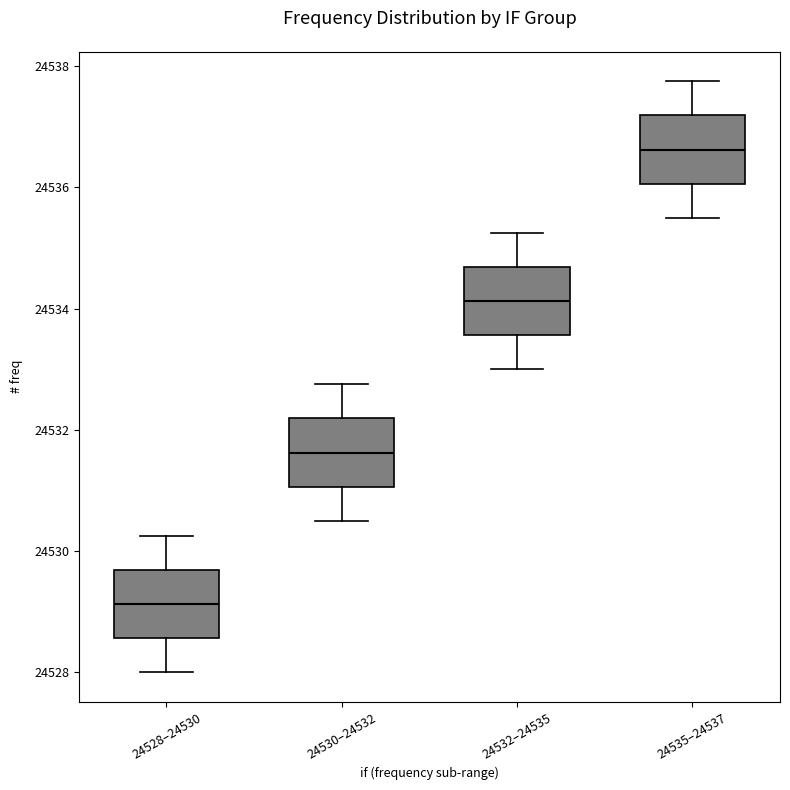

Reading left to right, read every box against the y-axis: the position of its median line, the range the box covers, and the ends of its whiskers. The values are not printed on the chart, so give them approximately, as read against the axis.

24528–24530: median 24529.2, box 24528.6 to 24529.6, whiskers 24528.0 to 24530.2
24530–24532: median 24531.6, box 24531.0 to 24532.2, whiskers 24530.6 to 24532.8
24532–24535: median 24534.2, box 24533.6 to 24534.6, whiskers 24533.0 to 24535.2
24535–24537: median 24536.6, box 24536.0 to 24537.2, whiskers 24535.6 to 24537.8